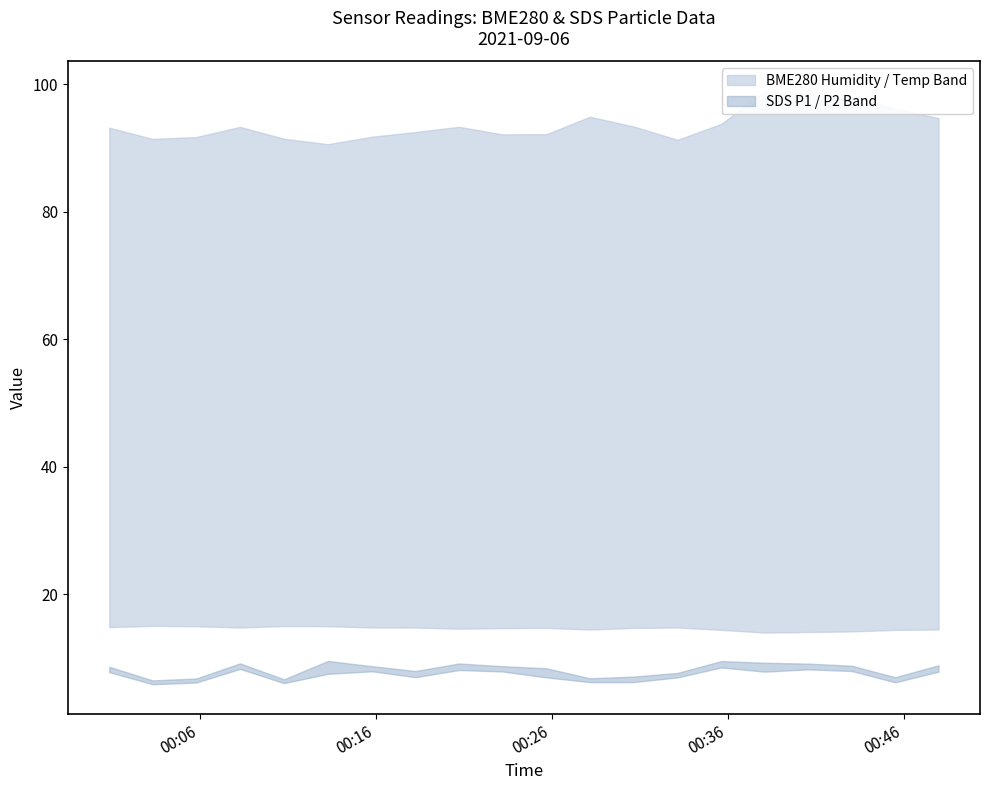

True or false: BME280_temperature and BME280_humidity intersect in this chart.

False